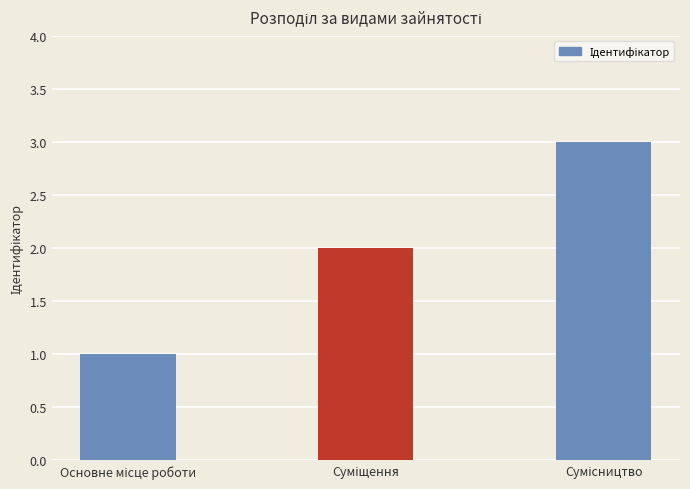

What is the difference between the maximum and minimum values?

2